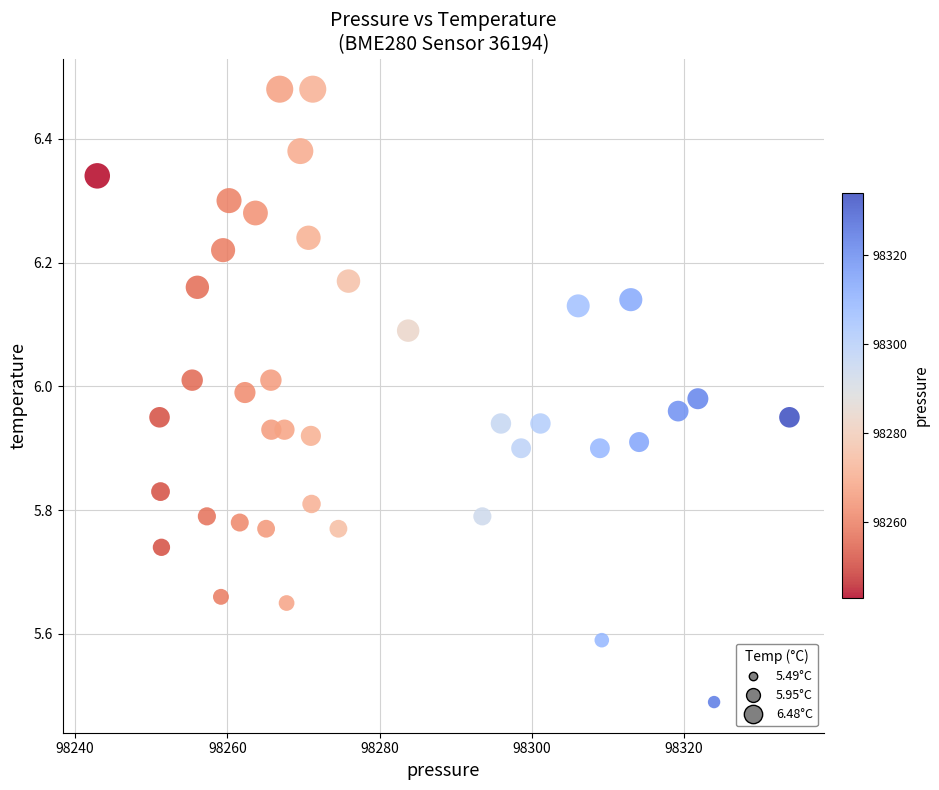

What is the range of X values (max minus min)?

90.9